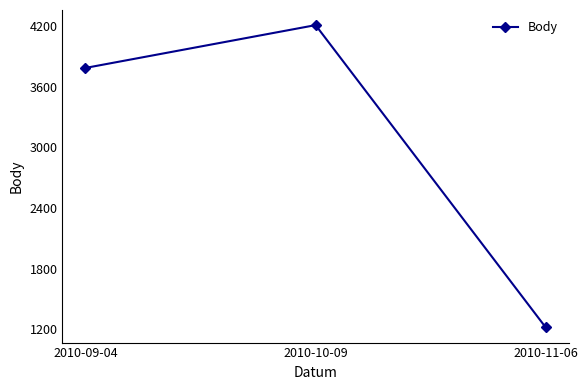

Reading left to right, list all the values displayed in this chart.

3784	4207	1220